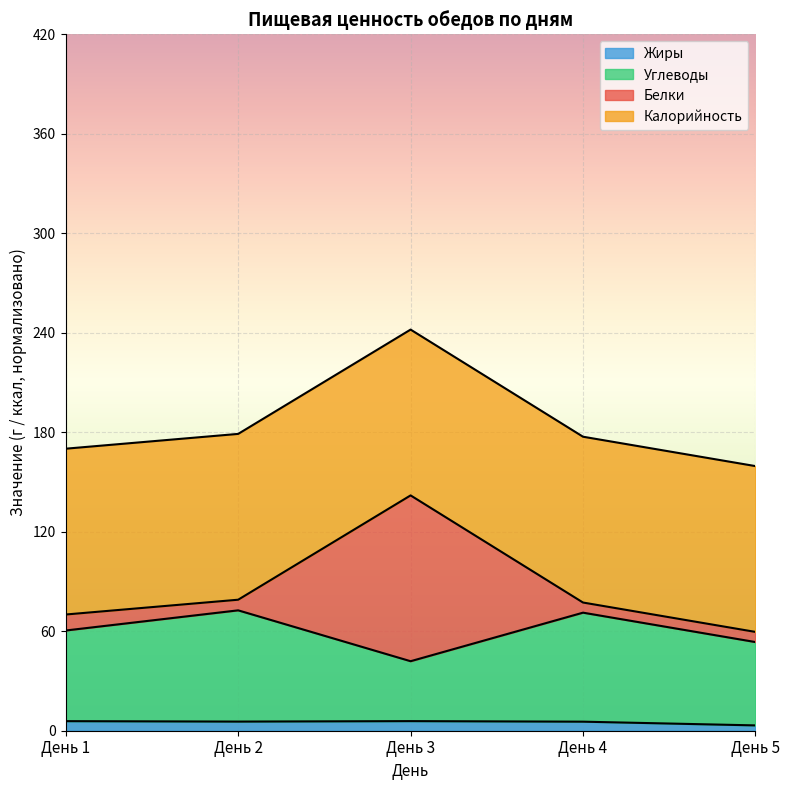

True or false: Жиры and Углеводы intersect in this chart.

False